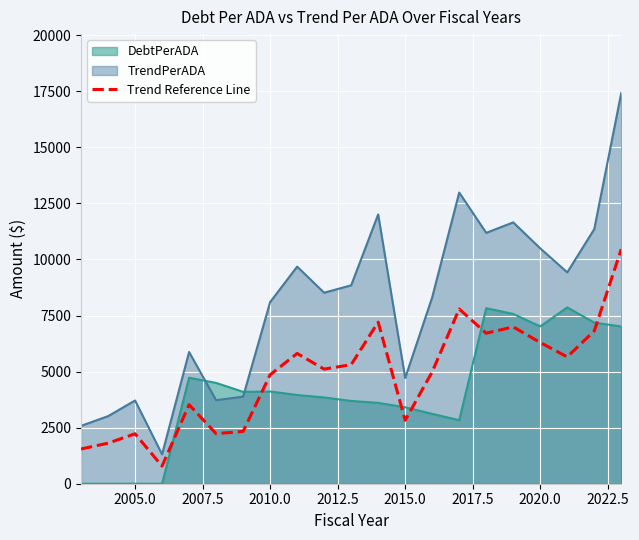

What is the sum of all values?

101280.4